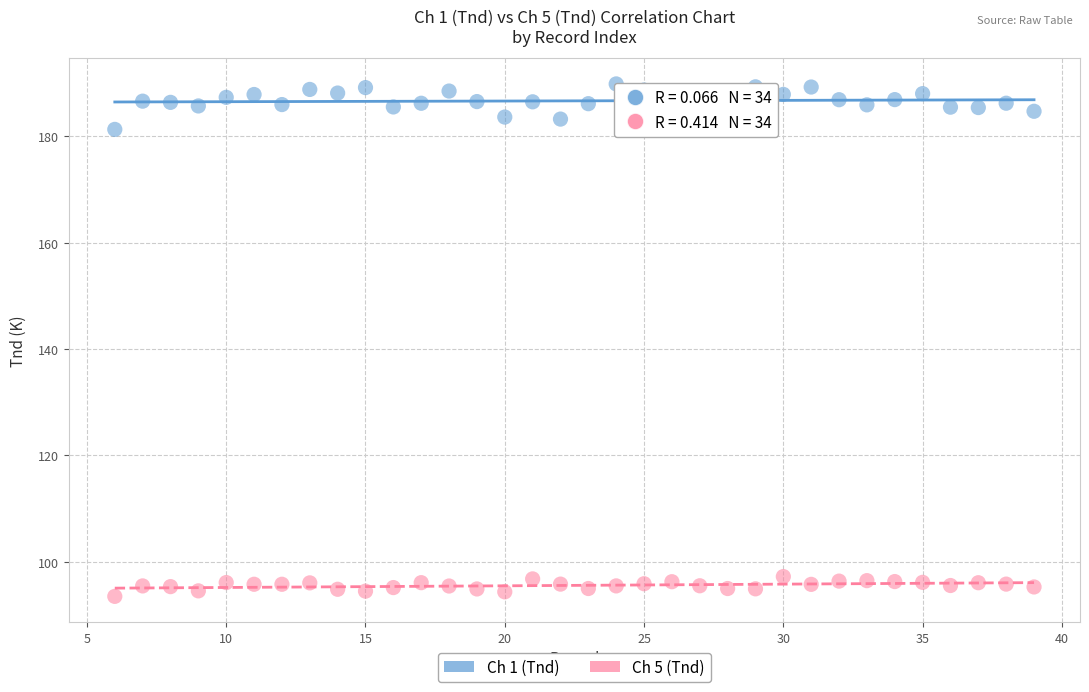

Which series contains the highest Y value?

Ch 1 (Tnd)